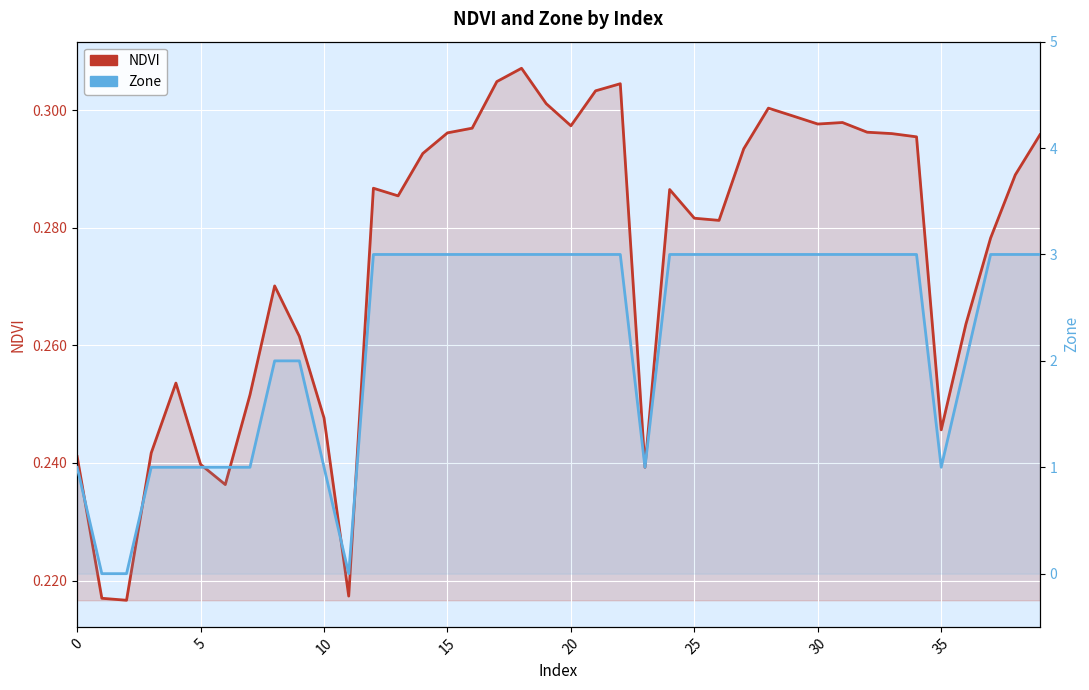

How many positive values does the Zone series have?

37